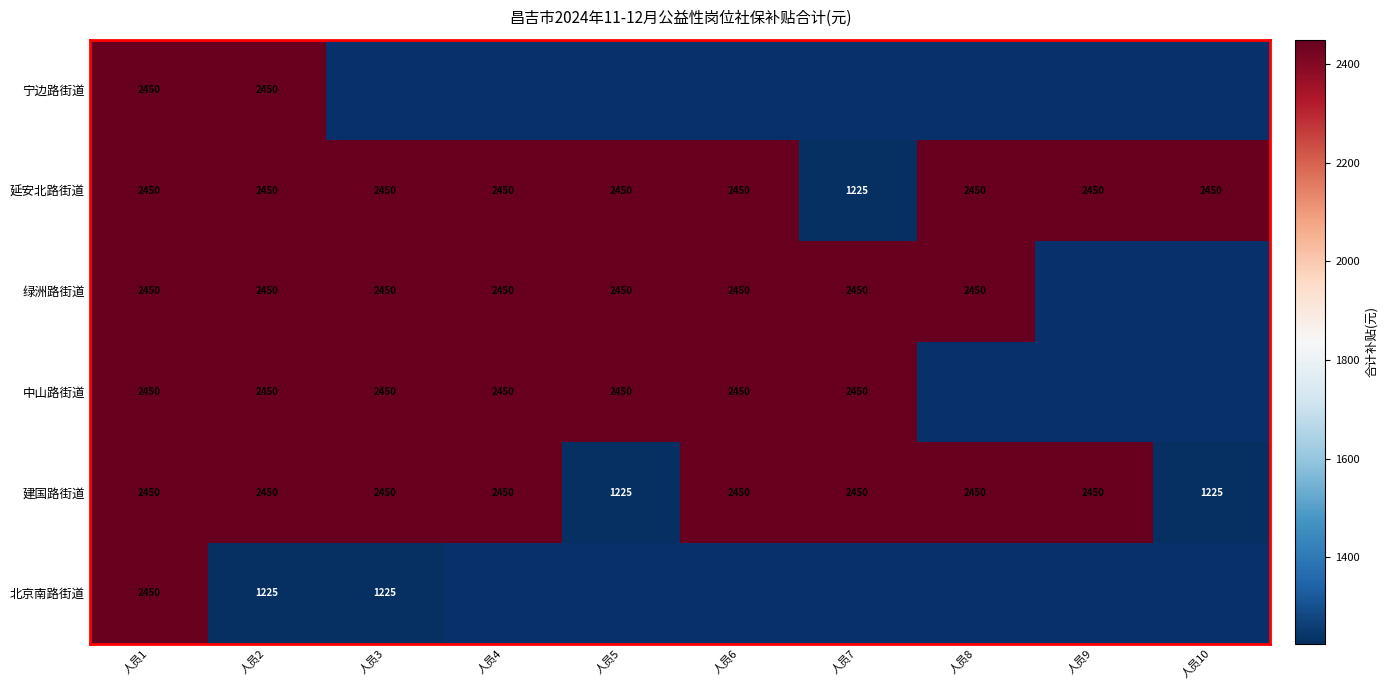

What is the sum of all 延安北路街道 values?

23270.4